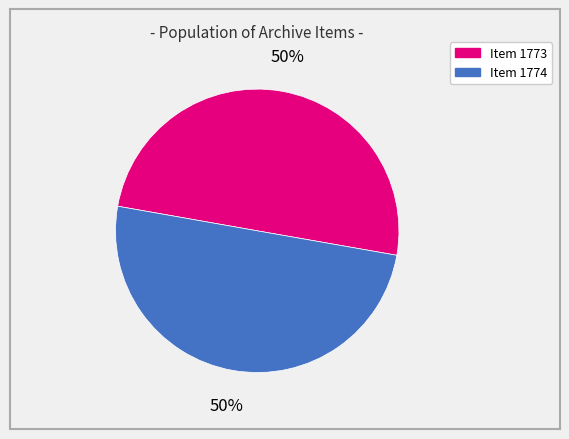

To the nearest percent, what is the combined percentage of Item 1773 and Item 1774?

100%